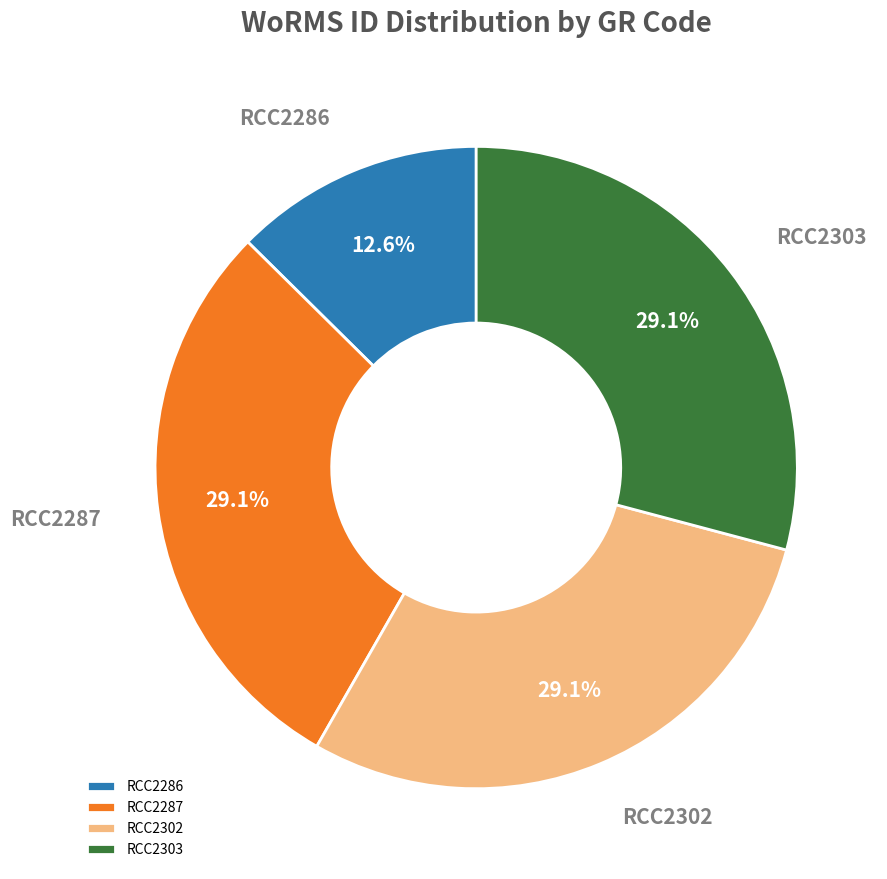

Is there a majority slice in this chart?

No